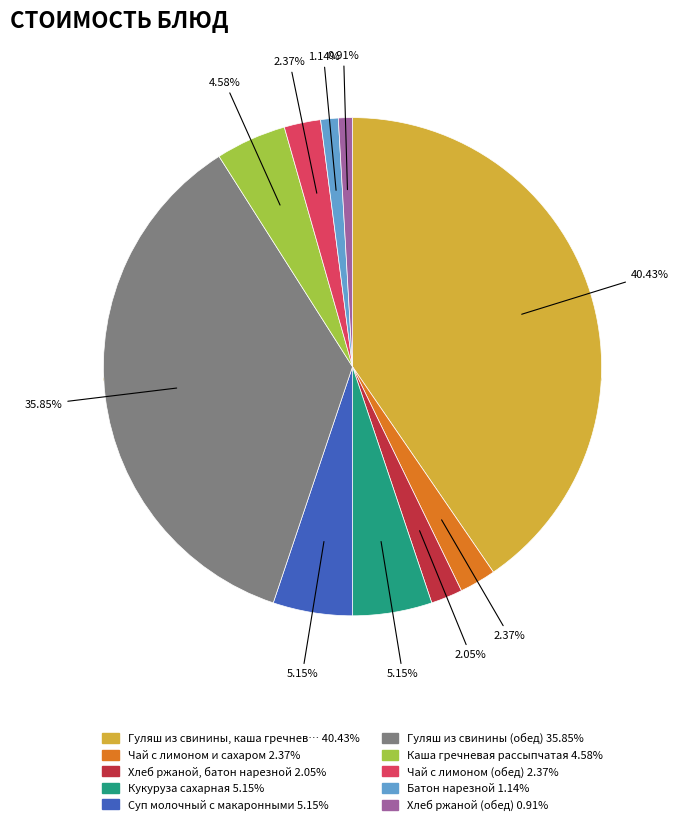

What is the total percentage of Чай с лимоном и сахаром and Гуляш из свинины, каша гречневая?

42.8%